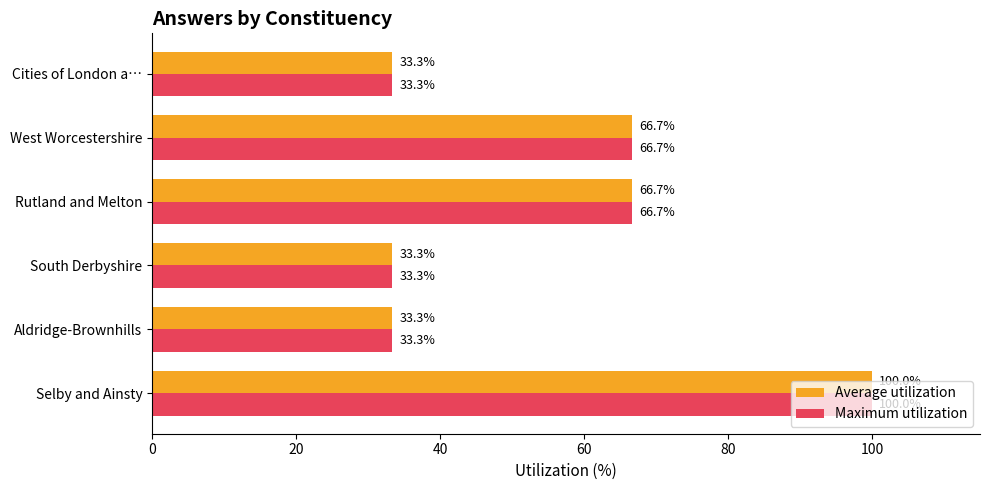

What value does the Maximum utilization series have at Aldridge-Brownhills?

33.3